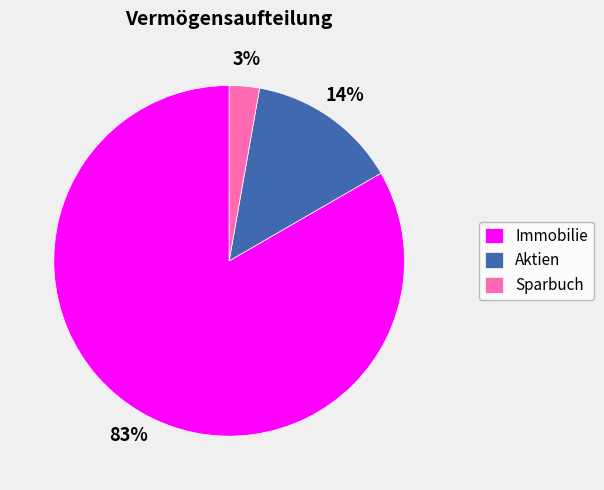

How many segments does this pie chart have?

3